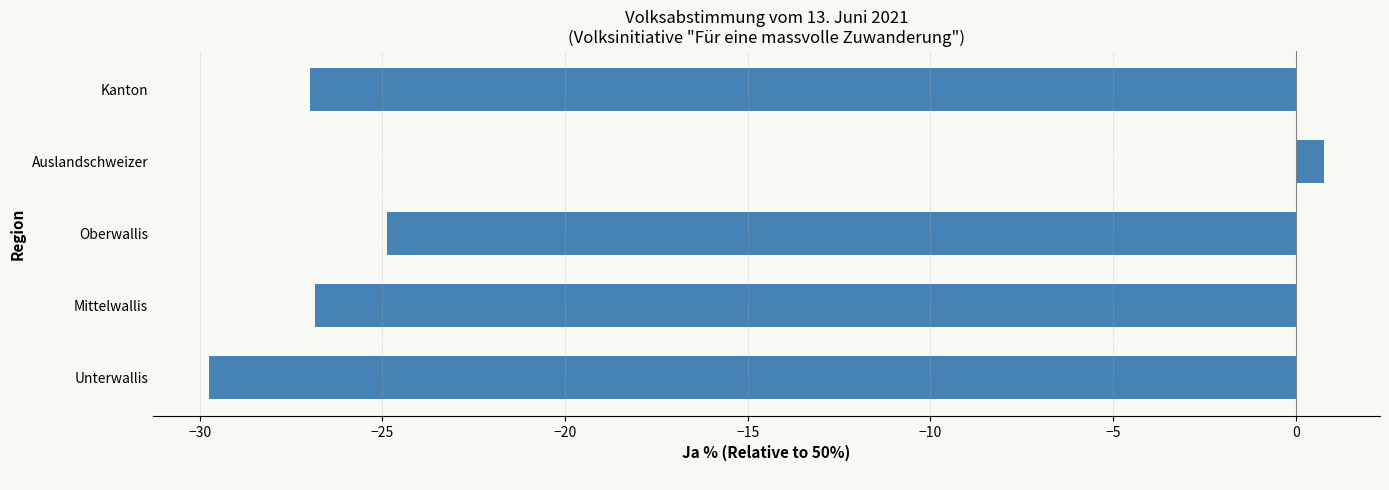

Is it true that the value at Kanton is -27.0?

True